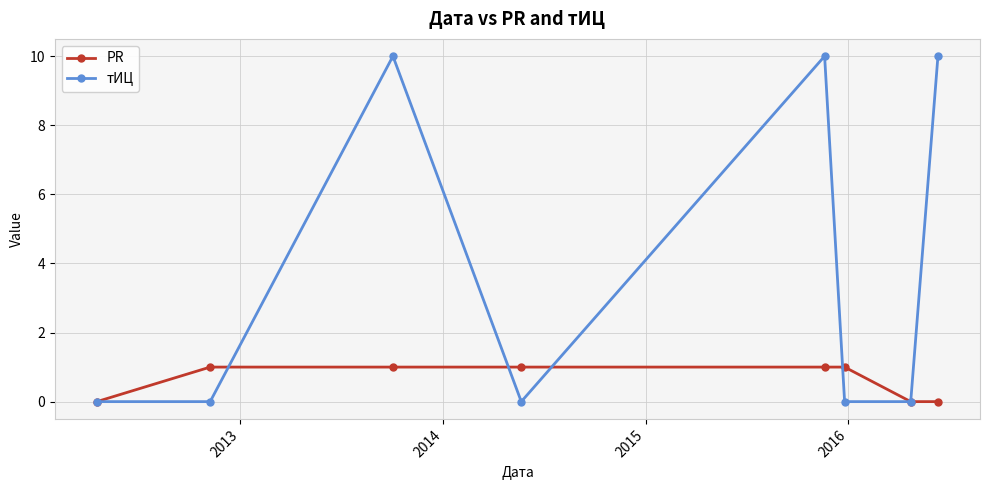

True or false: тИЦ has more than 2 points higher than both neighbors.

False